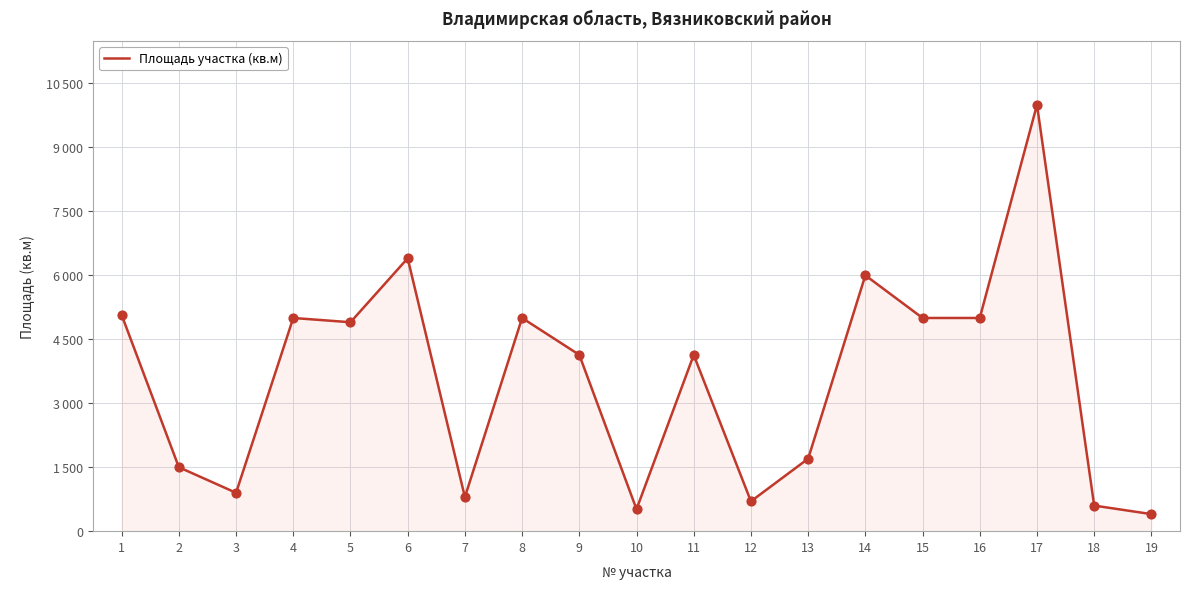

What is the ratio of the value at 12 to the value at 7?

0.9